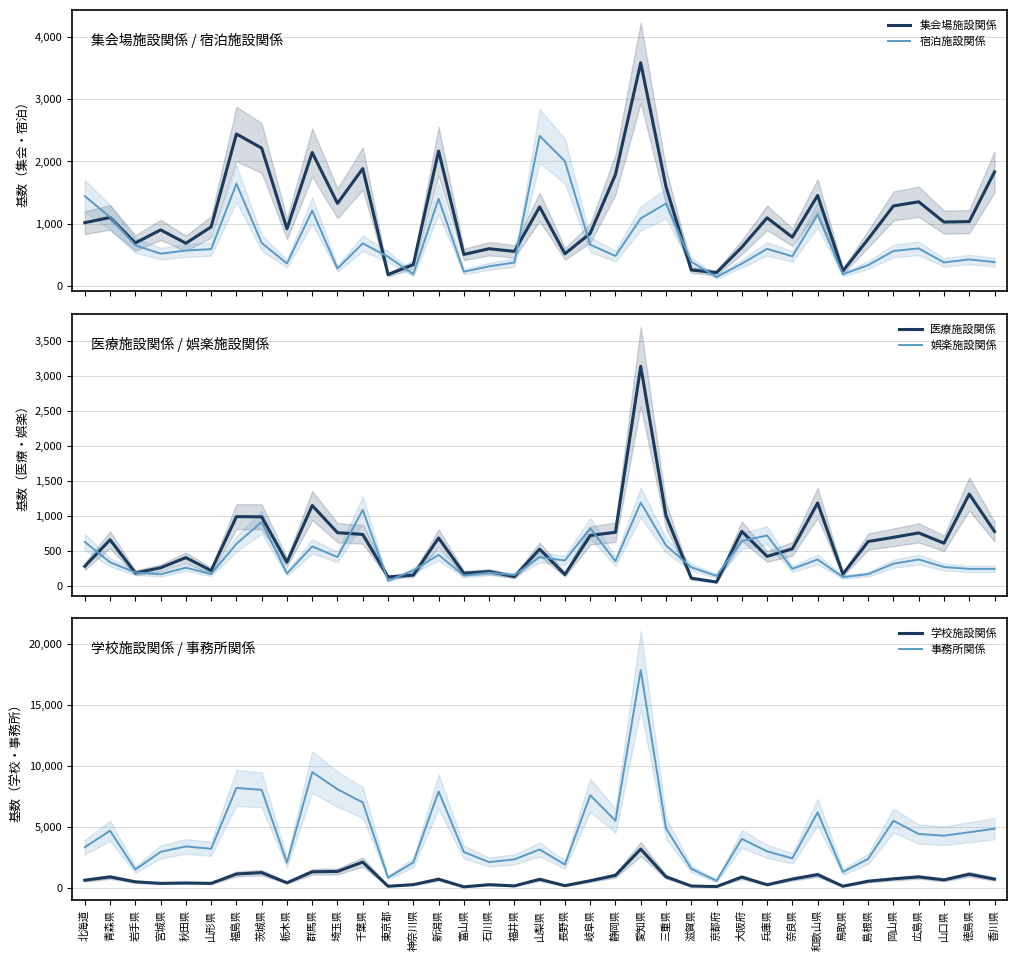

Reading left to right, extract all data points from this chart.

集会場施設関係: 1017	1101	691	901	687	949	2441	2214	919	2143	1327	1885	184	343	2167	507	599	556	1270	518	845	1790	3584	1594	257	215	623	1095	784	1454	242	754	1286	1352	1027	1034	1832
宿泊施設関係: 1444	1105	653	519	570	592	1643	691	362	1209	281	685	470	189	1400	230	316	377	2410	2003	664	483	1086	1324	389	145	359	597	477	1146	189	335	563	604	379	427	384
医療施設関係: 284	662	190	263	408	223	991	989	342	1150	763	738	132	159	687	185	209	137	529	167	723	769	3132	1005	115	60	782	425	533	1186	173	637	697	760	613	1313	780
娯楽施設関係: 631	341	197	170	265	173	604	914	181	567	416	1087	78	225	447	152	194	160	414	367	826	357	1191	581	271	147	645	723	248	381	130	173	321	381	274	247	247
学校施設関係: 612	882	480	351	385	352	1124	1237	401	1301	1332	2101	116	247	696	68	244	145	686	164	568	1008	3167	893	133	89	869	239	707	1067	117	530	723	883	638	1101	703
事務所関係: 3324	4672	1491	2943	3385	3194	8192	8034	2051	9493	8083	6998	824	2068	7901	2925	2099	2323	3135	1892	7595	5498	17871	4869	1546	560	4006	2983	2407	6179	1289	2364	5497	4407	4269	4550	4845